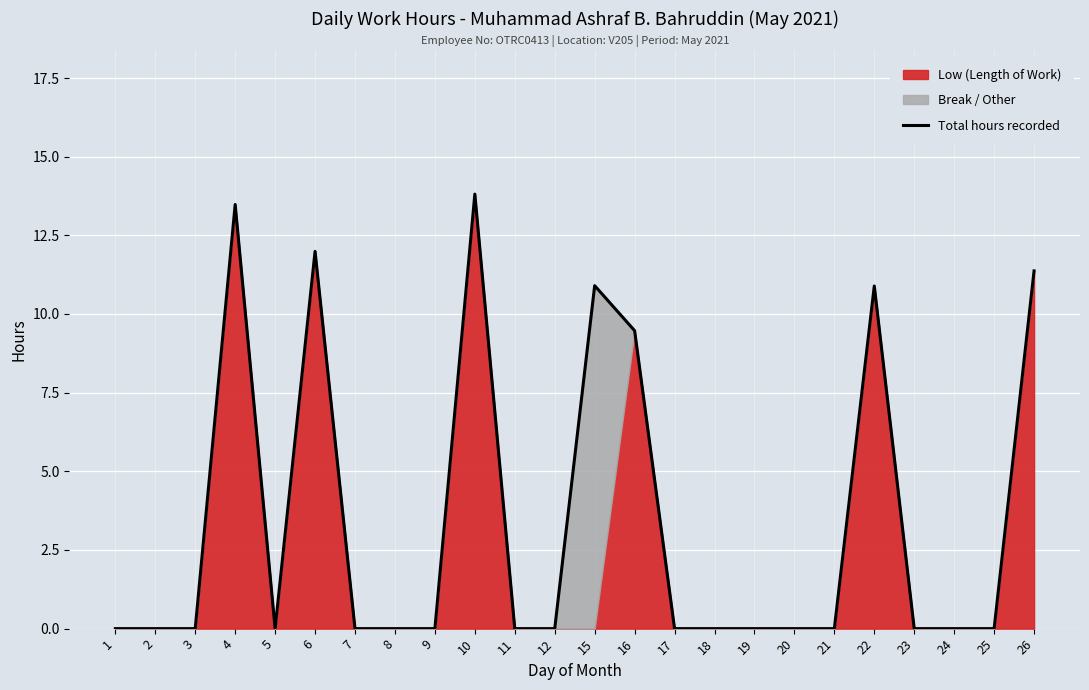

Reading right to left, extract all data points from this chart.

11.4	0.0	0.0	0.0	10.9	0.0	0.0	0.0	0.0	0.0	9.5	10.9	0.0	0.0	13.8	0.0	0.0	0.0	12.0	0.0	13.5	0.0	0.0	0.0